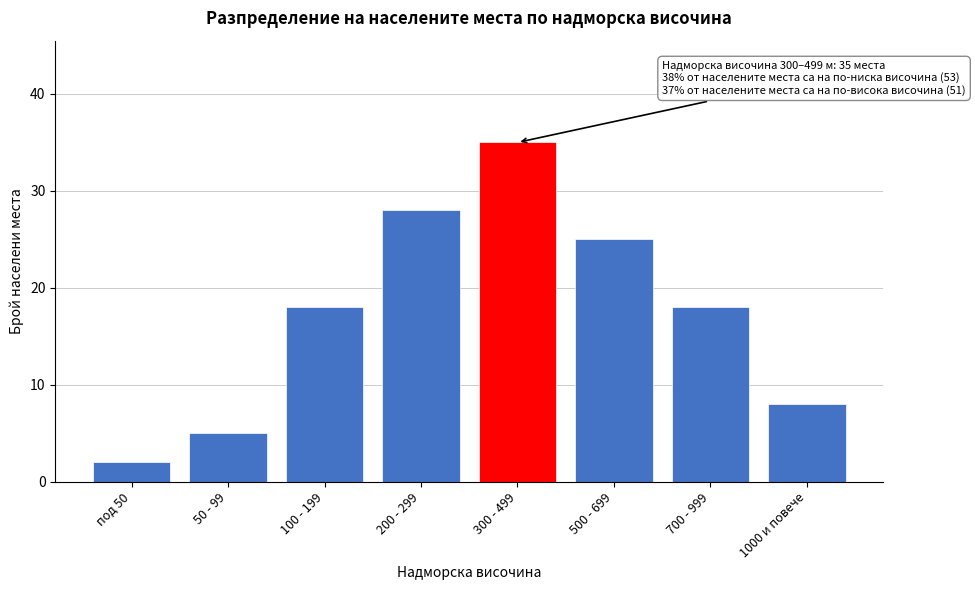

Reading left to right, what are all the values shown in this chart?

под 50=2	50 - 99=5	100 - 199=18	200 - 299=28	300 - 499=35	500 - 699=25	700 - 999=18	1000 и повече=8